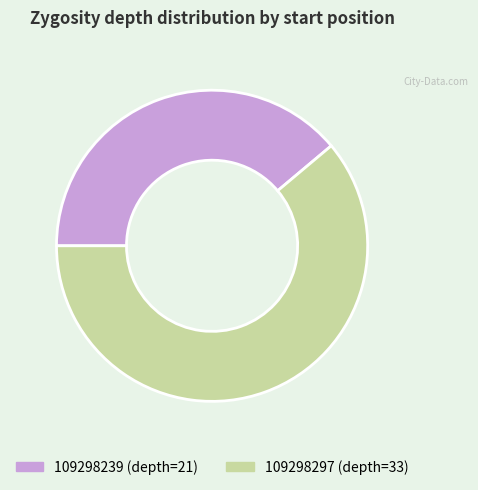

Between 109298239 (depth=21) and 109298297 (depth=33), which is larger?

109298297 (depth=33)